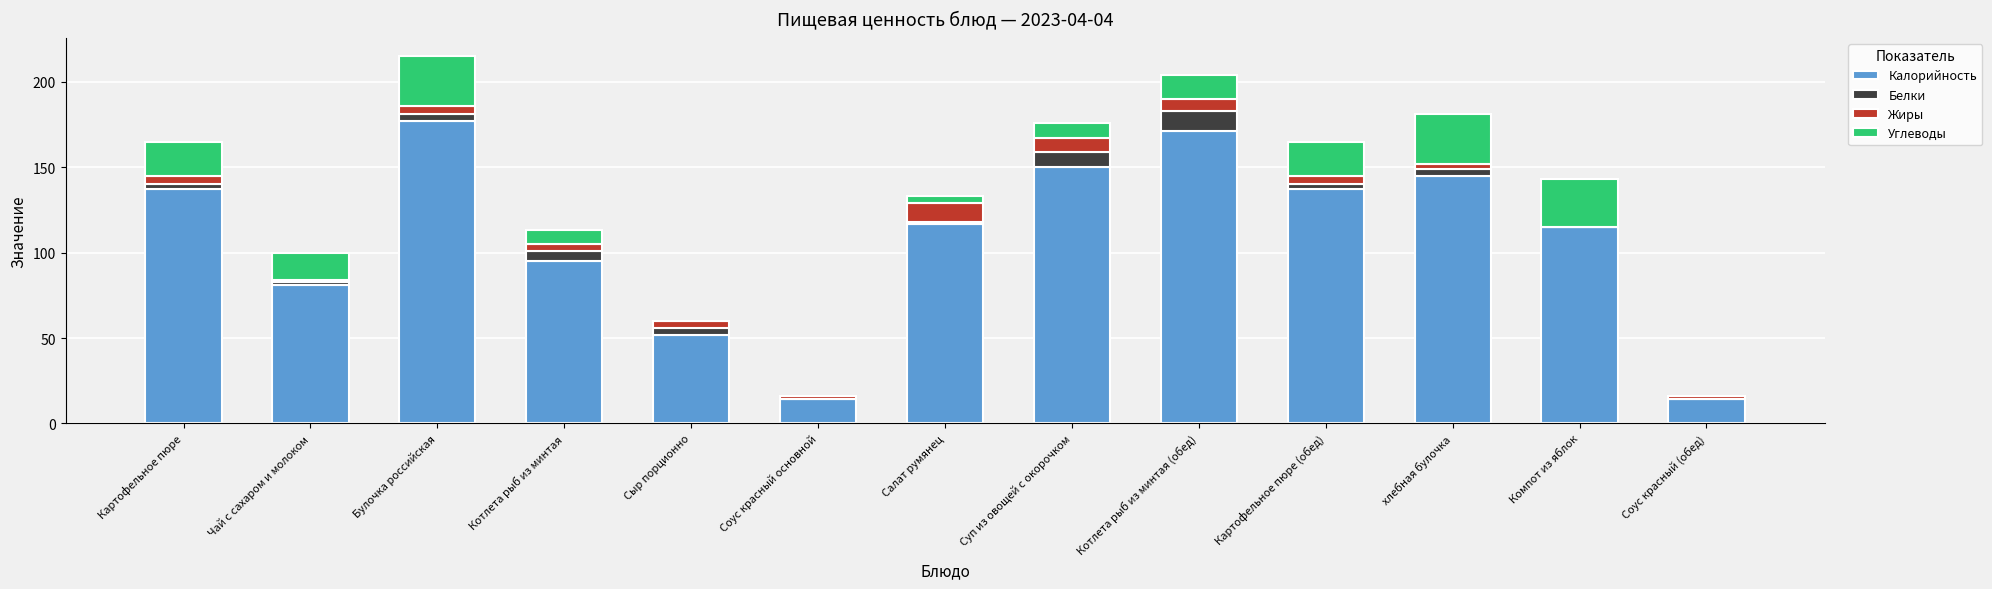

At which label does Калорийность reach its peak?

Булочка российская